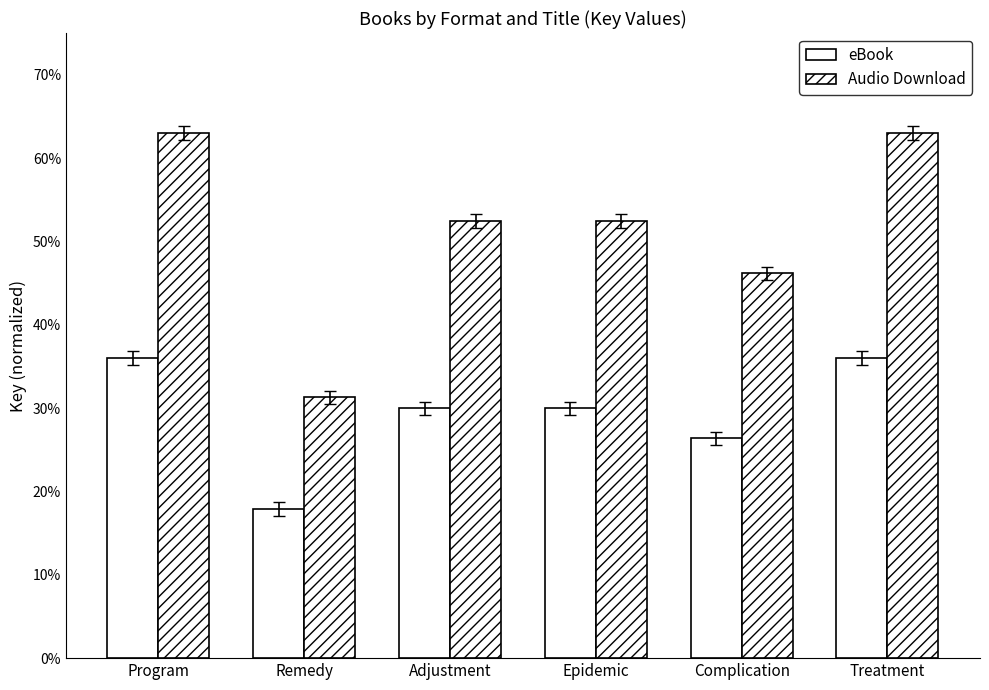

What is the sum of the eBook values at Complication and Treatment?

0.6